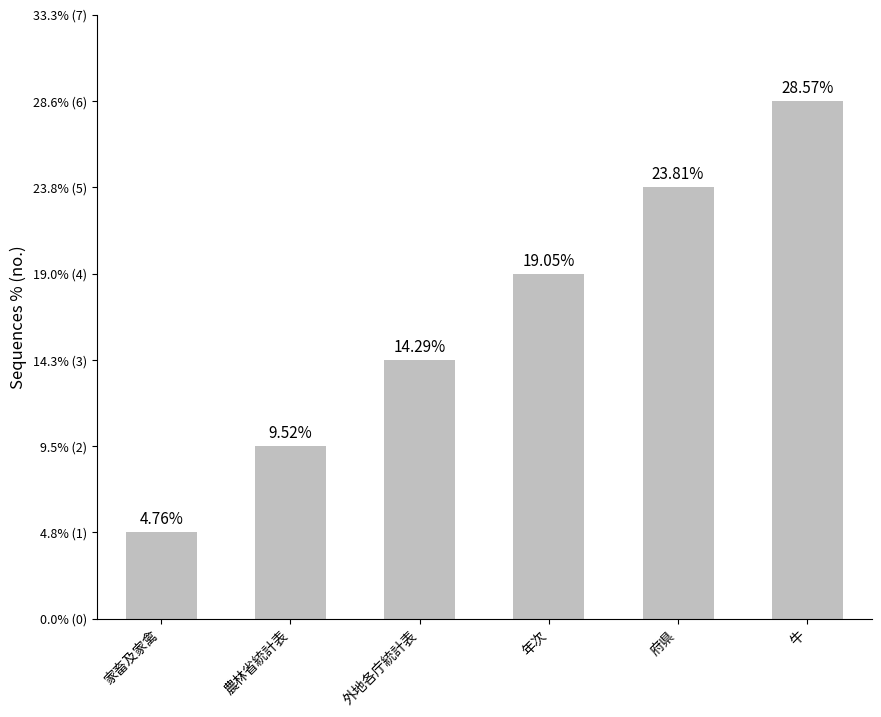

What is the value of the 1st bar from the left?

1